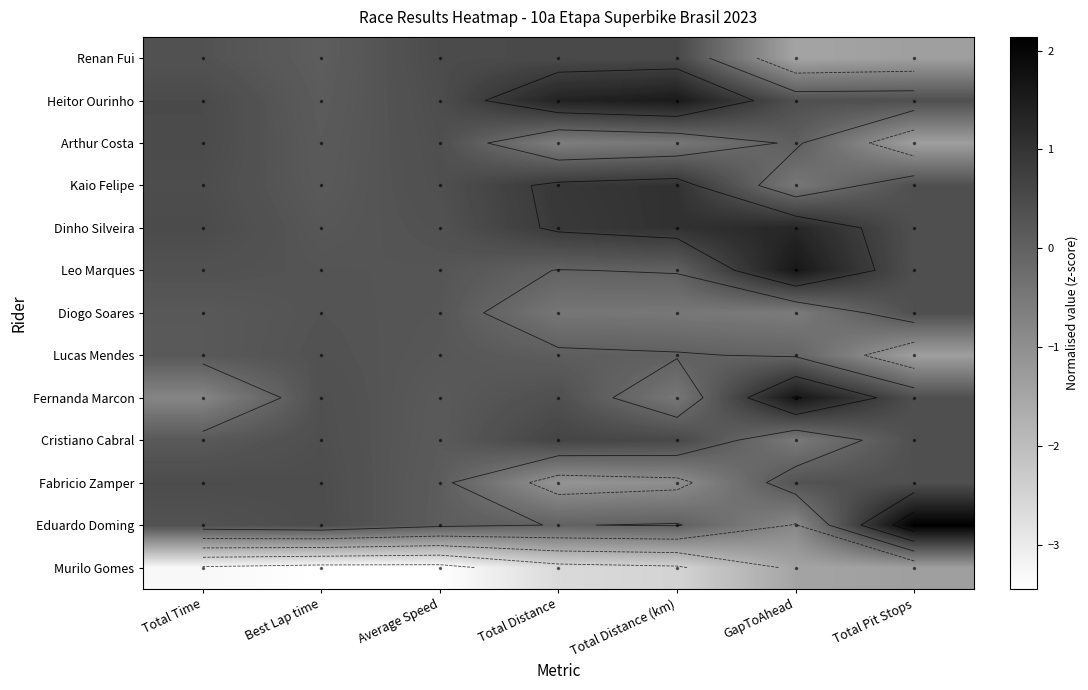

Count the number of data series in this chart.

13